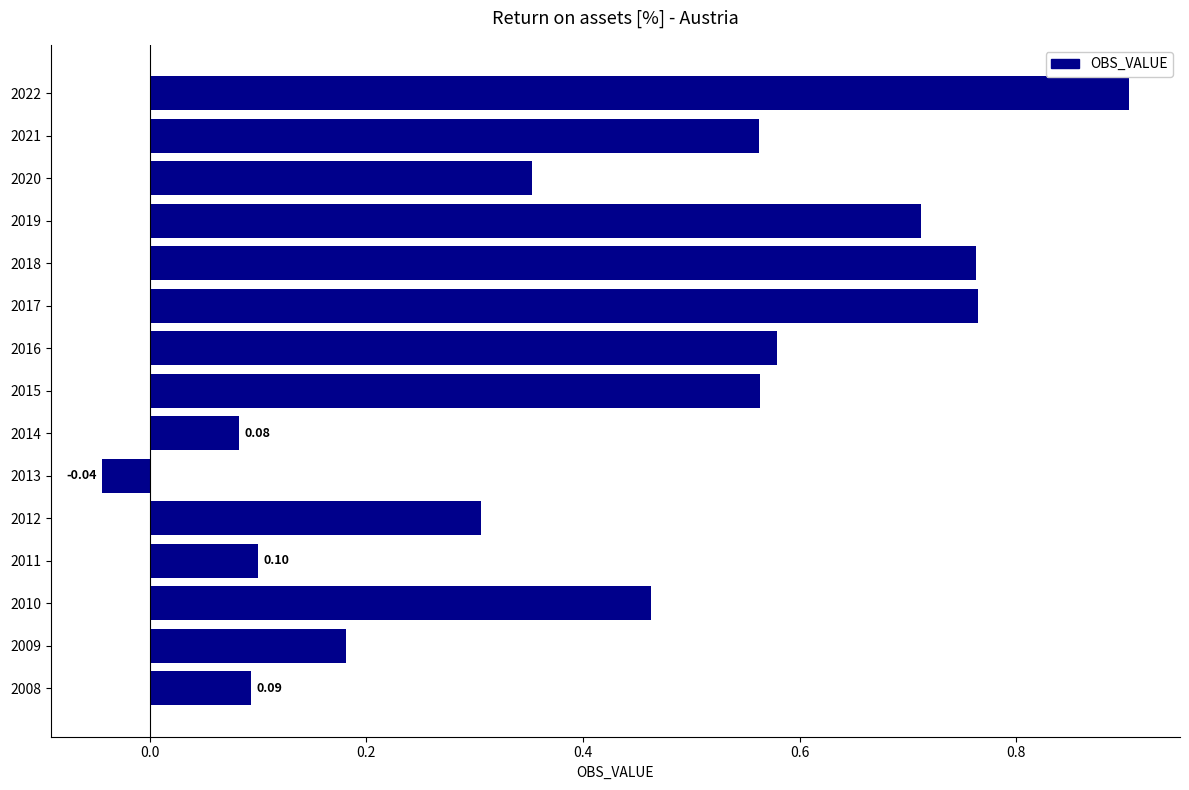

Which category has the highest value across all series?

2022